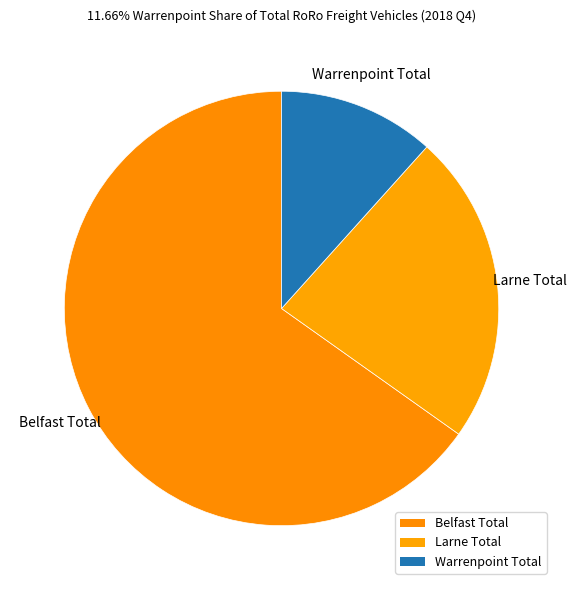

To the nearest percent, what is the difference between the Warrenpoint Total and Belfast Total slice percentages?

54%